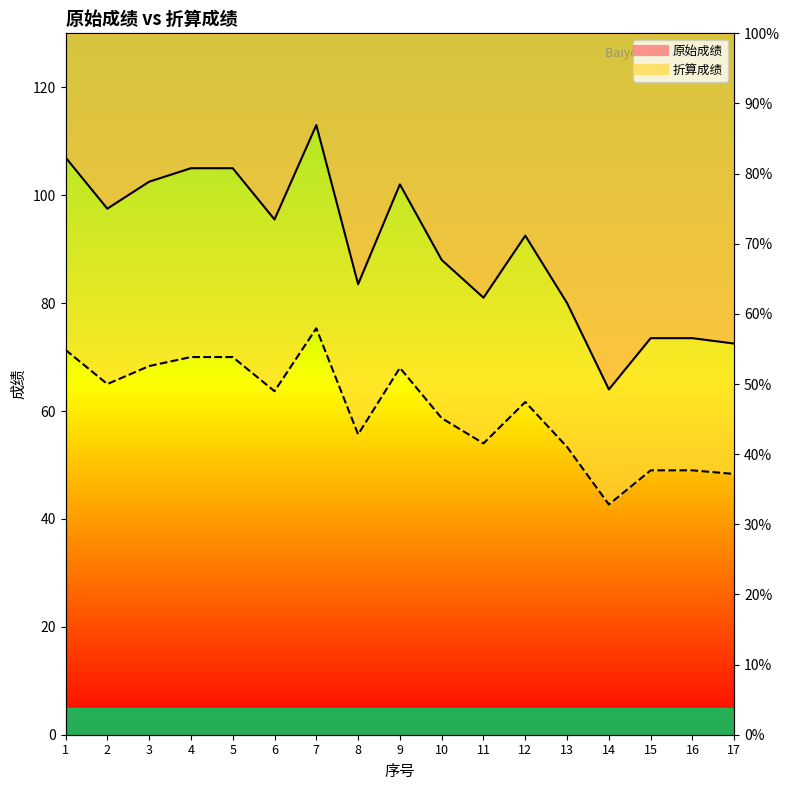

What is the lowest value of the 折算成绩 series?

42.7